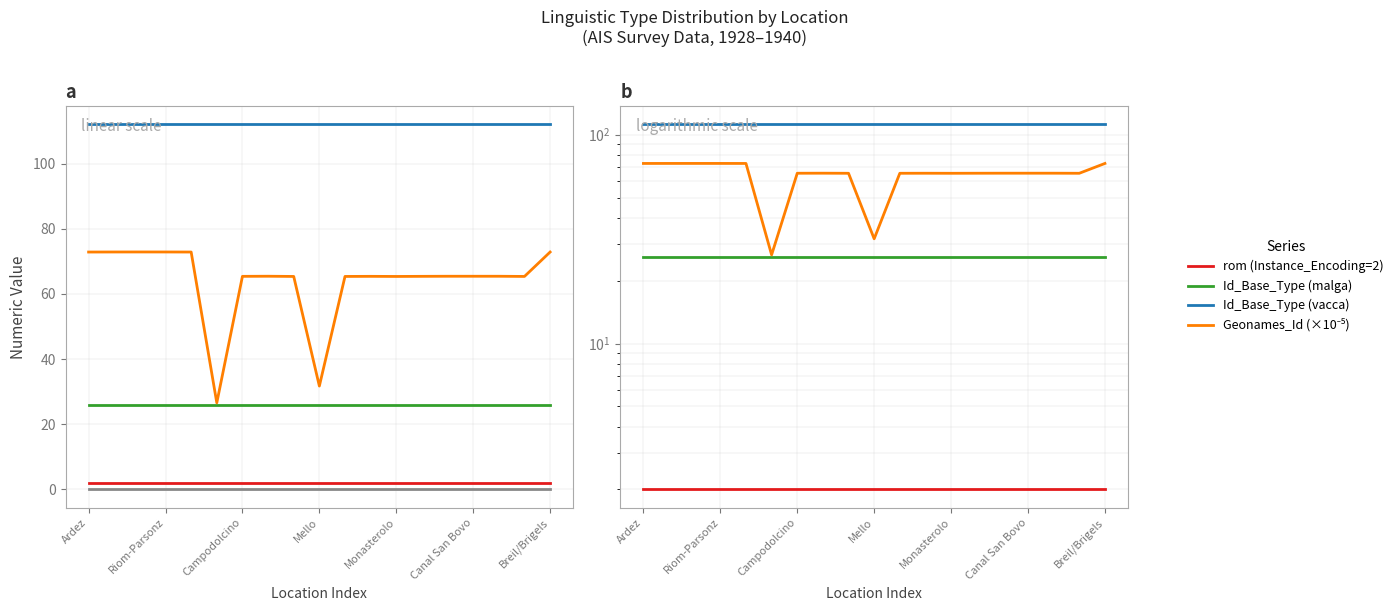

Reading right to left, transcribe all the data shown in this chart.

rom (Instance_Encoding=2): 2.0	2.0	2.0	2.0	2.0	2.0	2.0	2.0	2.0	2.0	2.0	2.0	2.0	2.0	2.0	2.0	2.0	2.0	2.0
Id_Base_Type (malga): 26.0	26.0	26.0	26.0	26.0	26.0	26.0	26.0	26.0	26.0	26.0	26.0	26.0	26.0	26.0	26.0	26.0	26.0	26.0
Id_Base_Type (vacca): 112.0	112.0	112.0	112.0	112.0	112.0	112.0	112.0	112.0	112.0	112.0	112.0	112.0	112.0	112.0	112.0	112.0	112.0	112.0
Base_Type_Unsure: 0.0	0.0	0.0	0.0	0.0	0.0	0.0	0.0	0.0	0.0	0.0	0.0	0.0	0.0	0.0	0.0	0.0	0.0	0.0
Geonames_Id (×10⁻⁵): 72.9	65.4	65.4	65.4	65.4	65.4	65.4	65.4	65.4	31.7	65.4	65.4	65.4	26.6	72.9	72.9	72.9	72.9	72.9